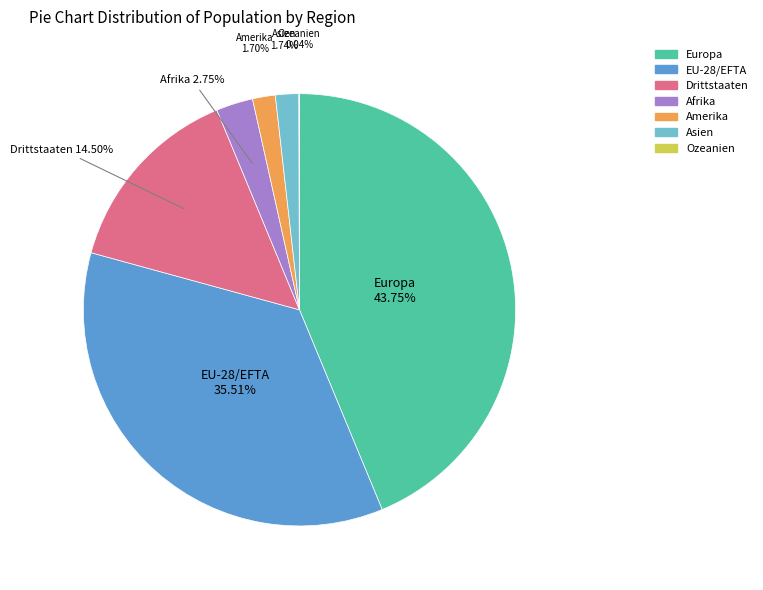

Is it true that EU-28/EFTA is 36% of the pie?

True